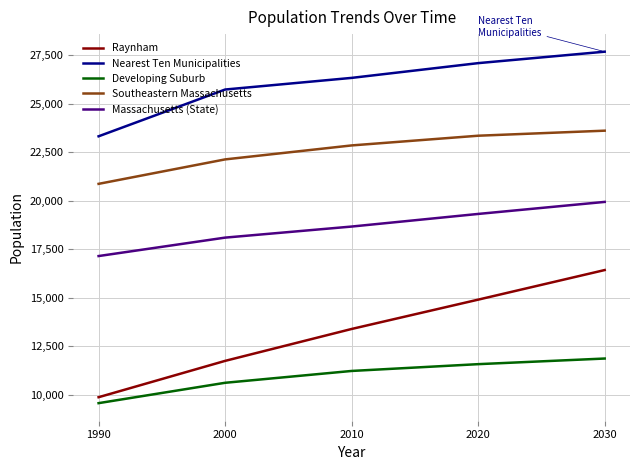

Between 2000 and 2030, which series saw the biggest shift?

Raynham